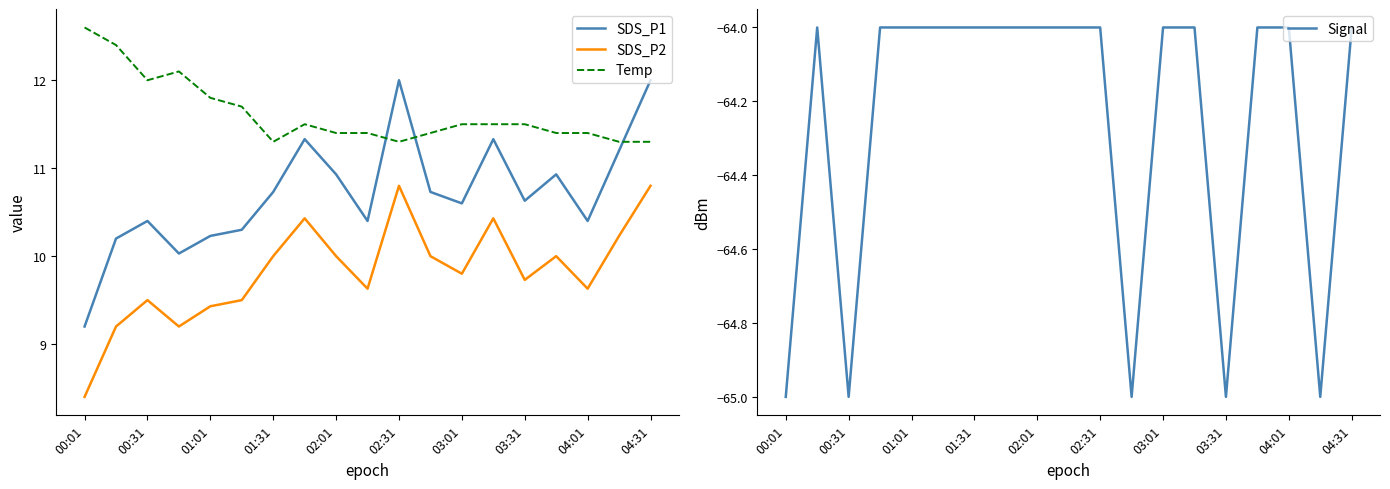

True or false: Signal has a value of -24.3 at 17.

False